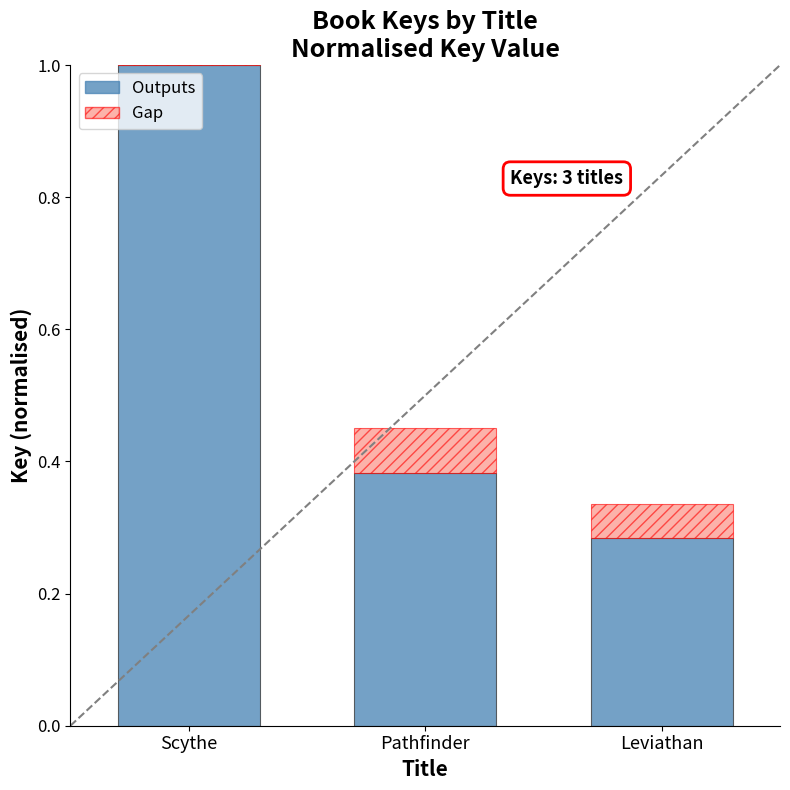

Reading left to right, transcribe all the data shown in this chart.

Outputs: 1.0	0.4	0.3
Gap: 0.2	0.1	0.1